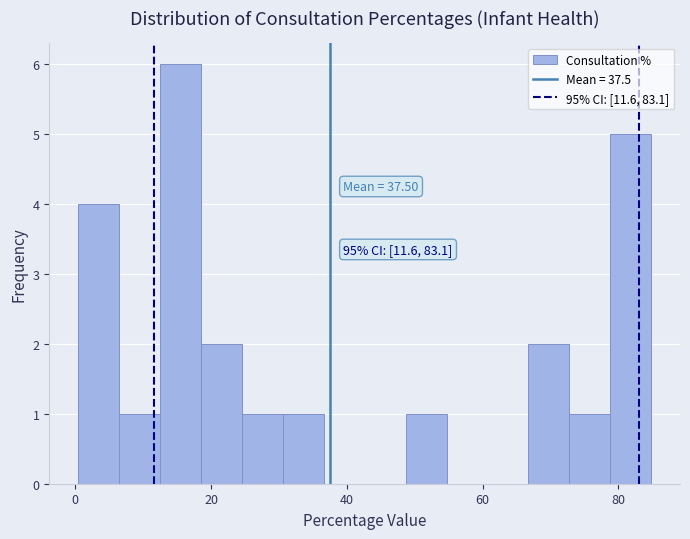

Around what value on the x-axis is the tallest bar? Give the approximate position of its centre, as read against the axis.

16